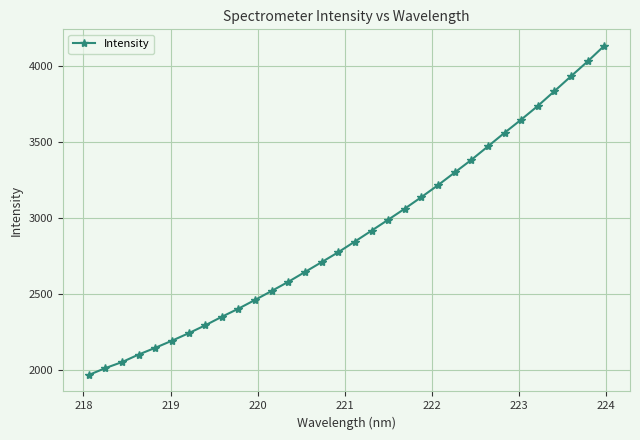

What is the value of the 32nd point from the left?

4135.3